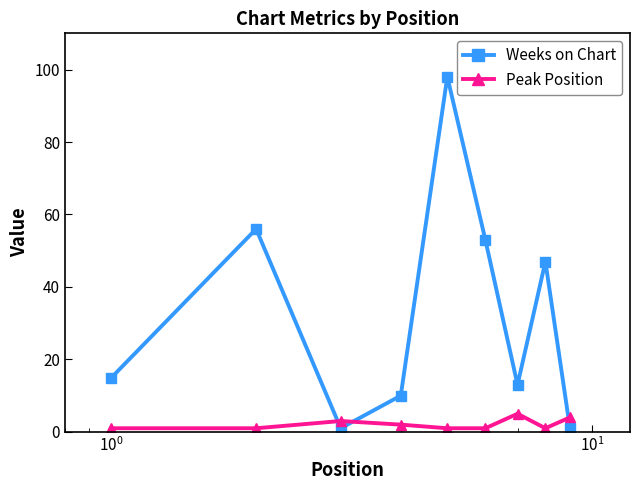

Rank the series by their average value, from highest to lowest.

Weeks on Chart, Peak Position